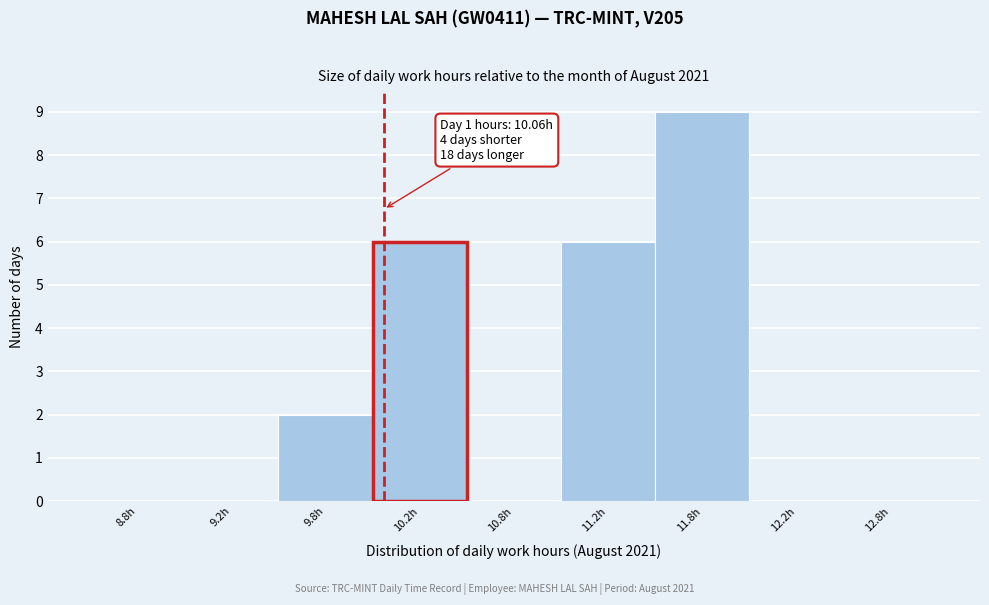

Reading left to right, extract all data points from this chart.

8.8h=0	9.2h=0	9.8h=2	10.2h=6	10.8h=0	11.2h=6	11.8h=9	12.2h=0	12.8h=0